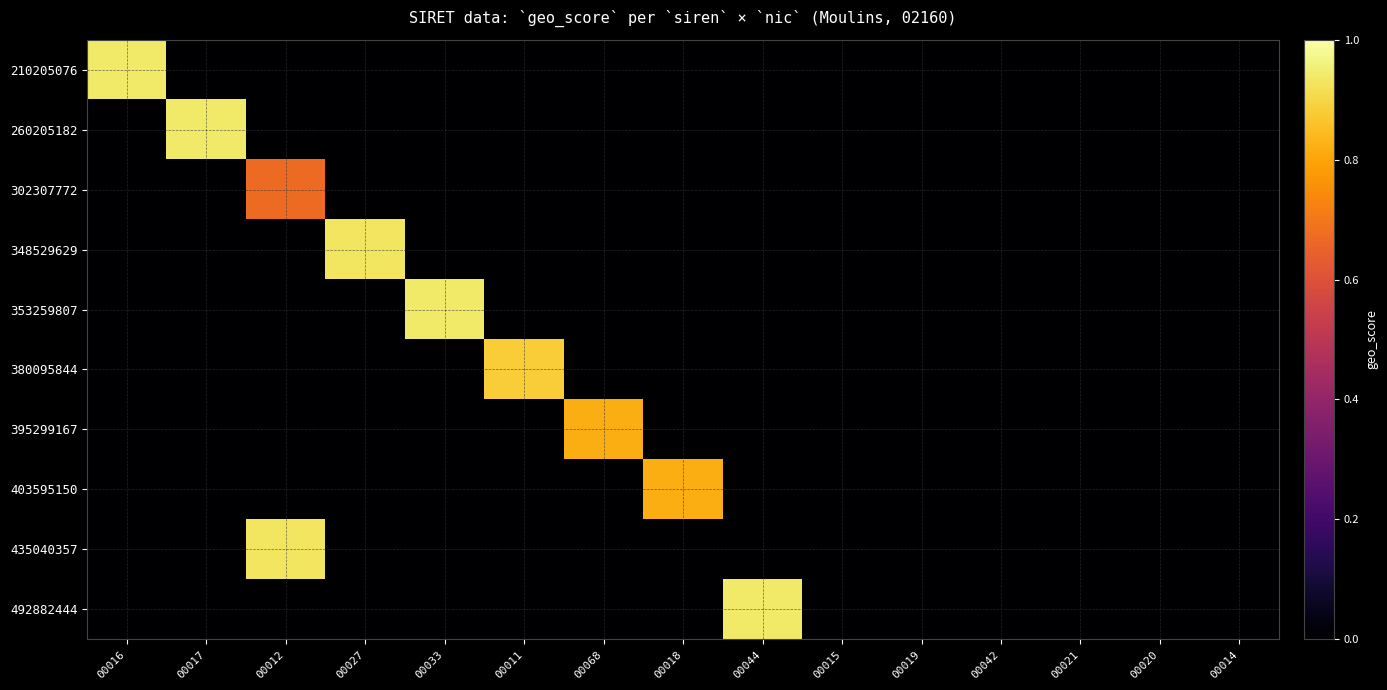

Which has a higher value, 00021 or 00019?

00021